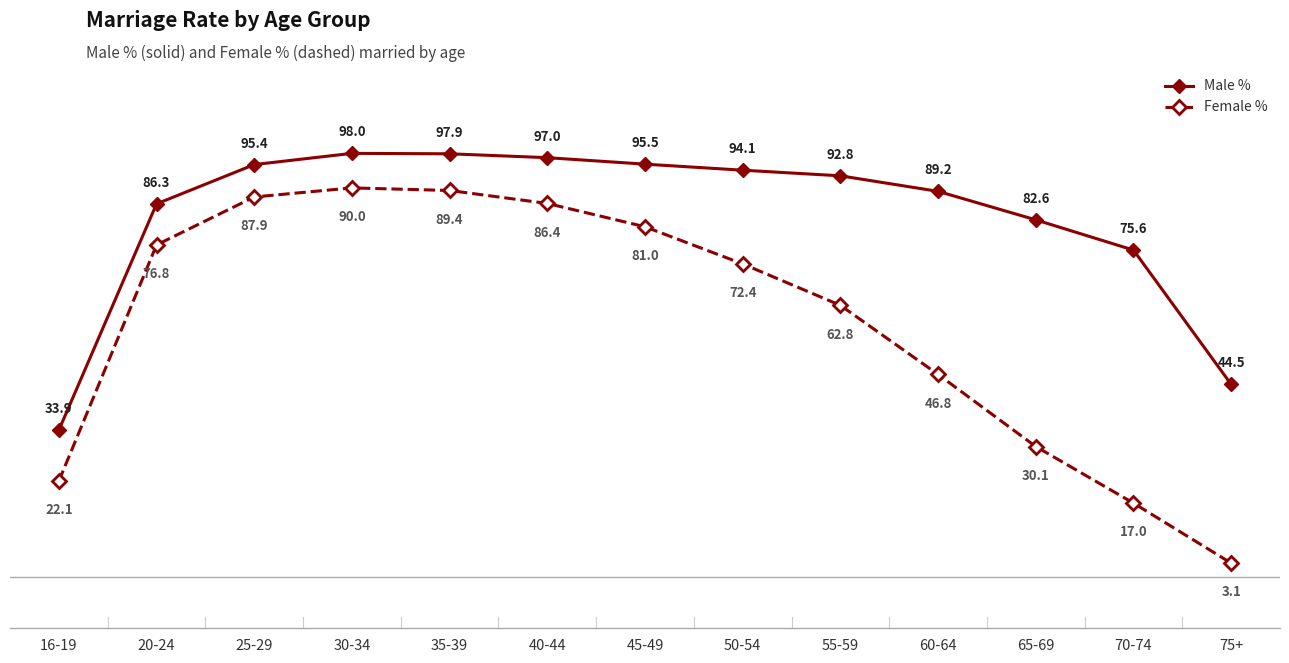

What is the label of the 4th point from the left?

30-34